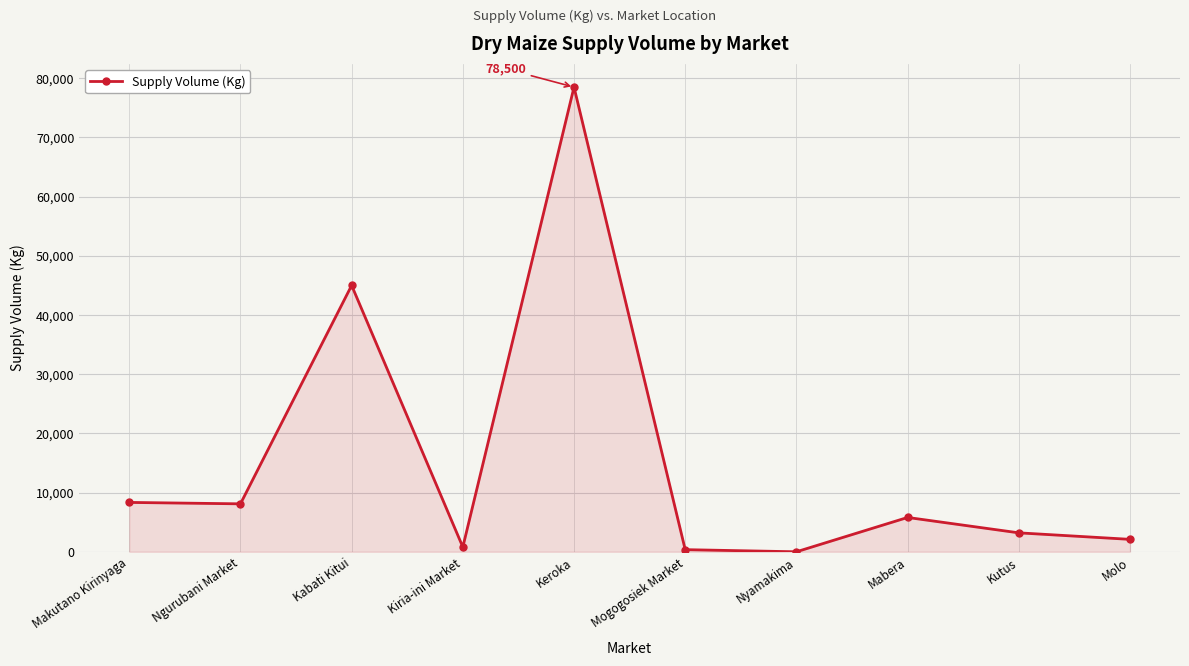

What is the change in value from Makutano Kirinyaga to Mabera?

-2540